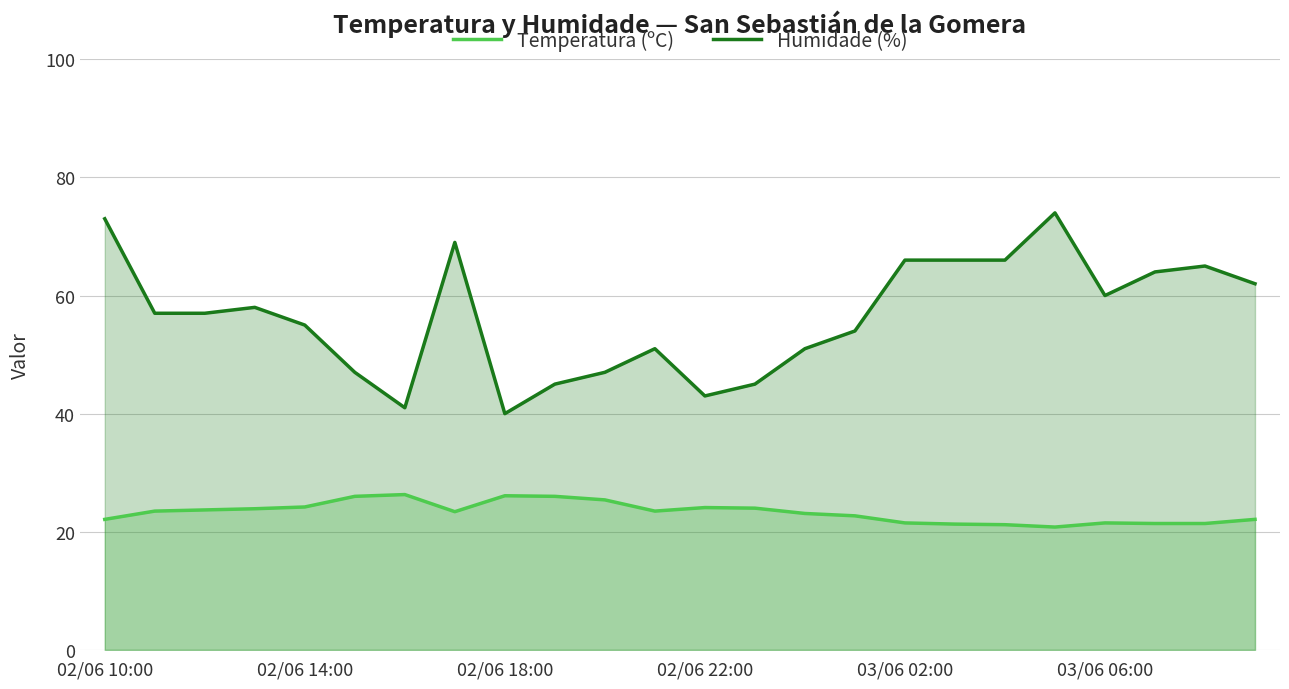

True or false: Temperatura (ºC) and Humidade (%) intersect in this chart.

False